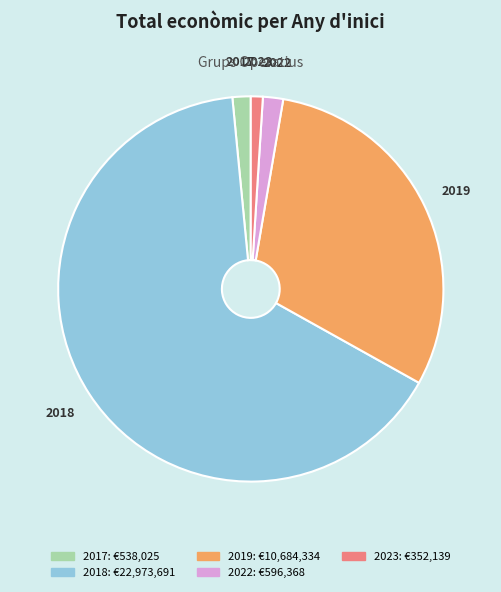

Is there a majority slice in this chart?

Yes